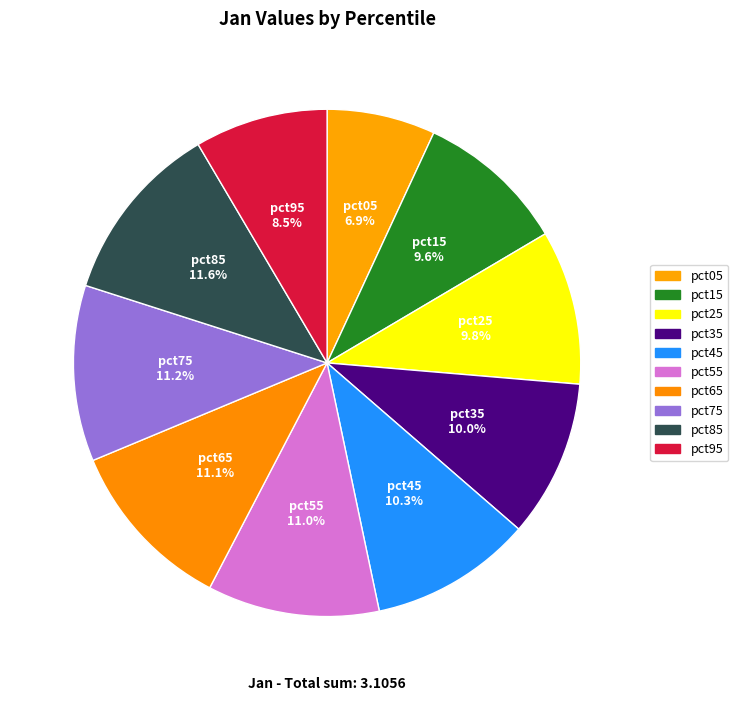

Does pct35 represent more than half of the total?

No